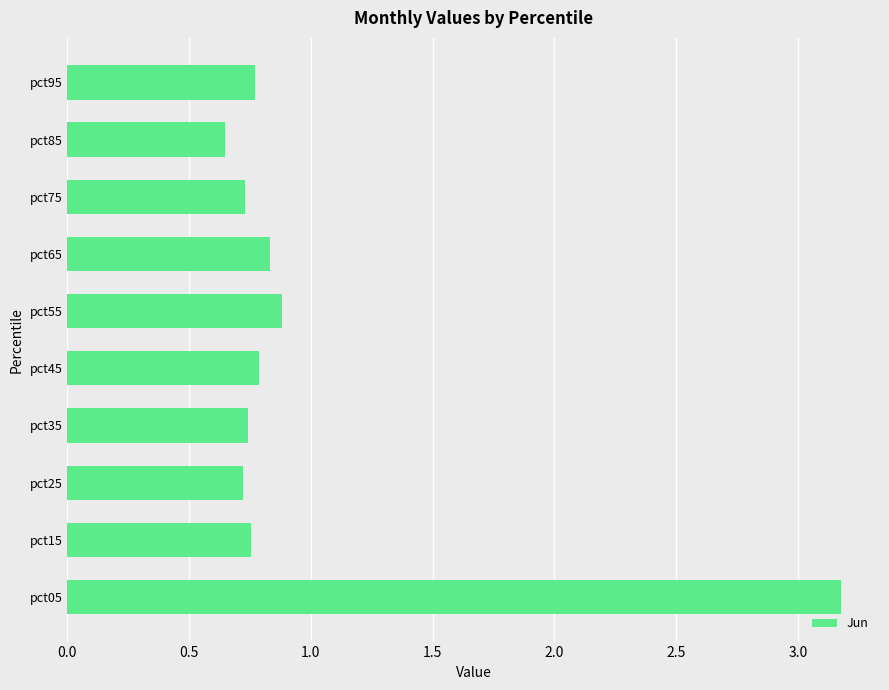

Which has a higher value, pct75 or pct85?

pct75